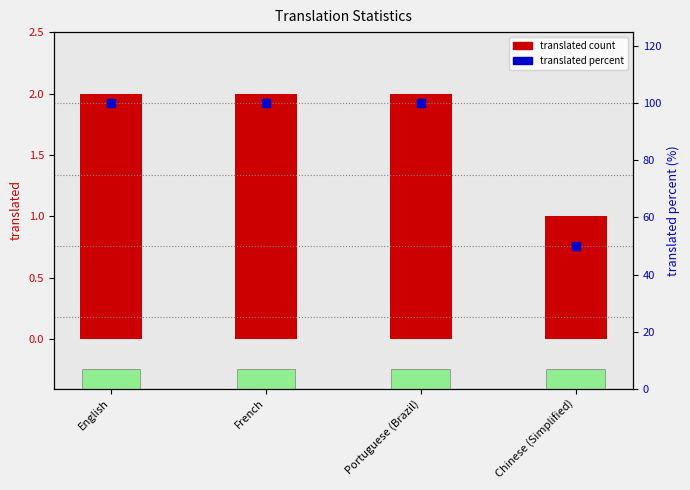

Which series has the widest spread of Y values?

translated_percent